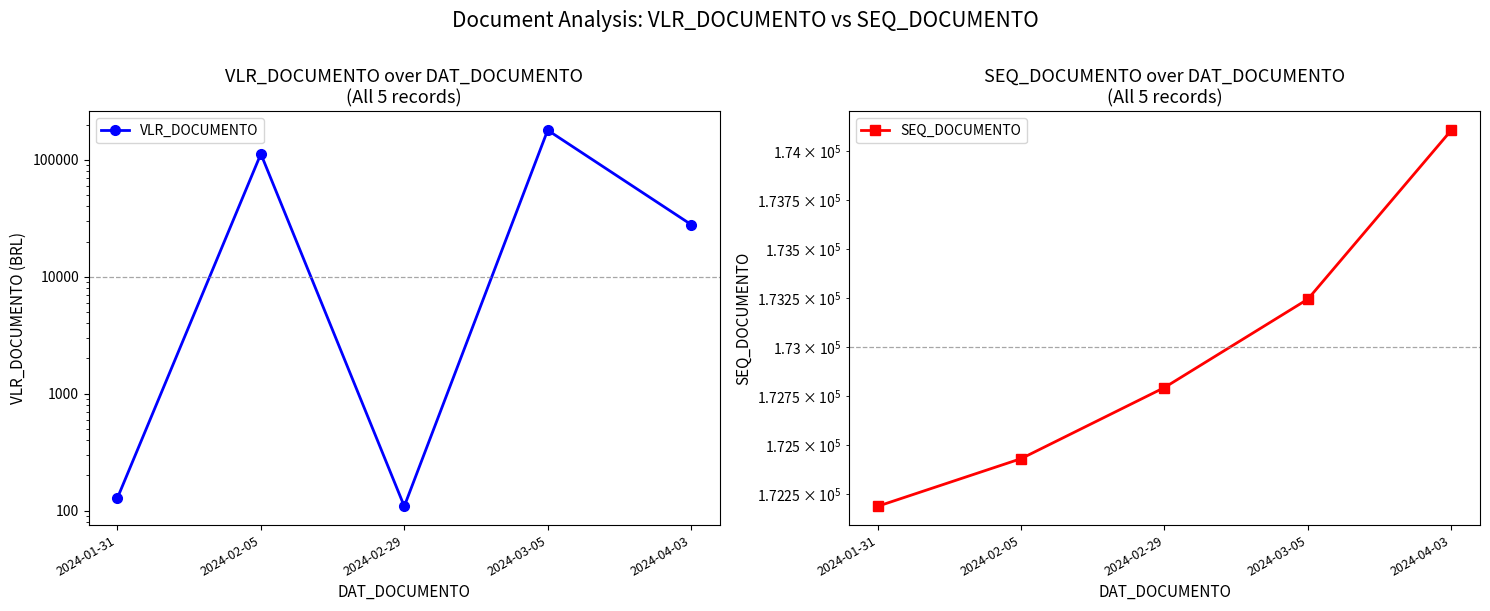

True or false: VLR_DOCUMENTO has more than 1 interior local peaks.

True